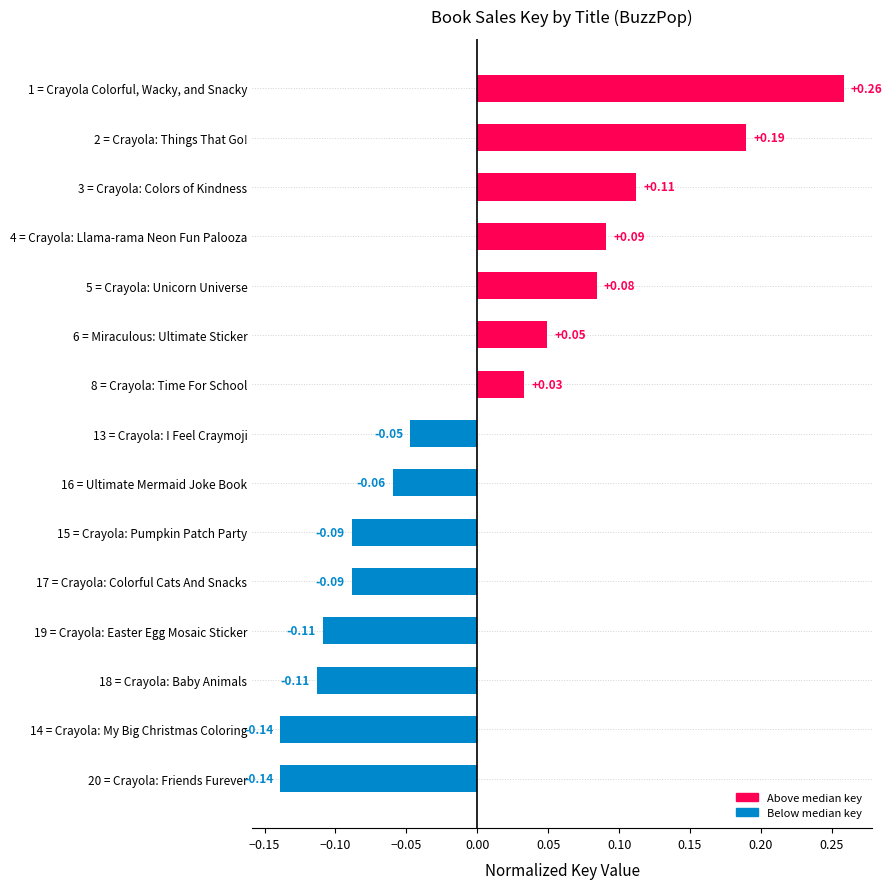

Between 8 = Crayola: Time For School and 6 = Miraculous: Ultimate Sticker, which is larger?

6 = Miraculous: Ultimate Sticker